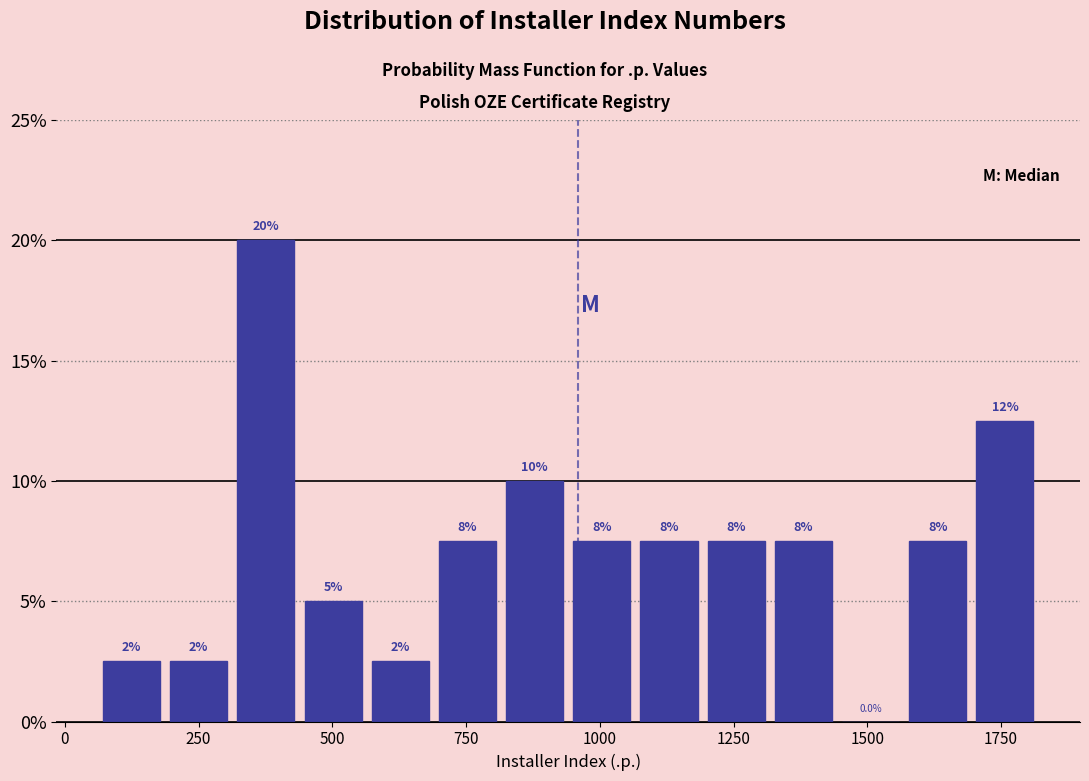

Around what value on the x-axis is the tallest bar? Give the approximate position of its centre, as read against the axis.

400